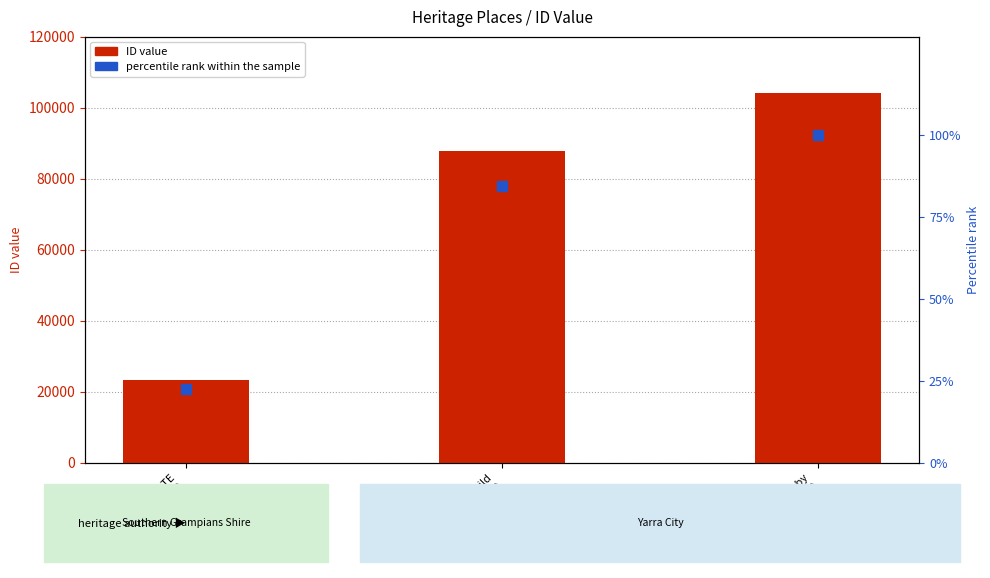

At which category is the sum across all series the highest?

Newry St Baby
Health Centre